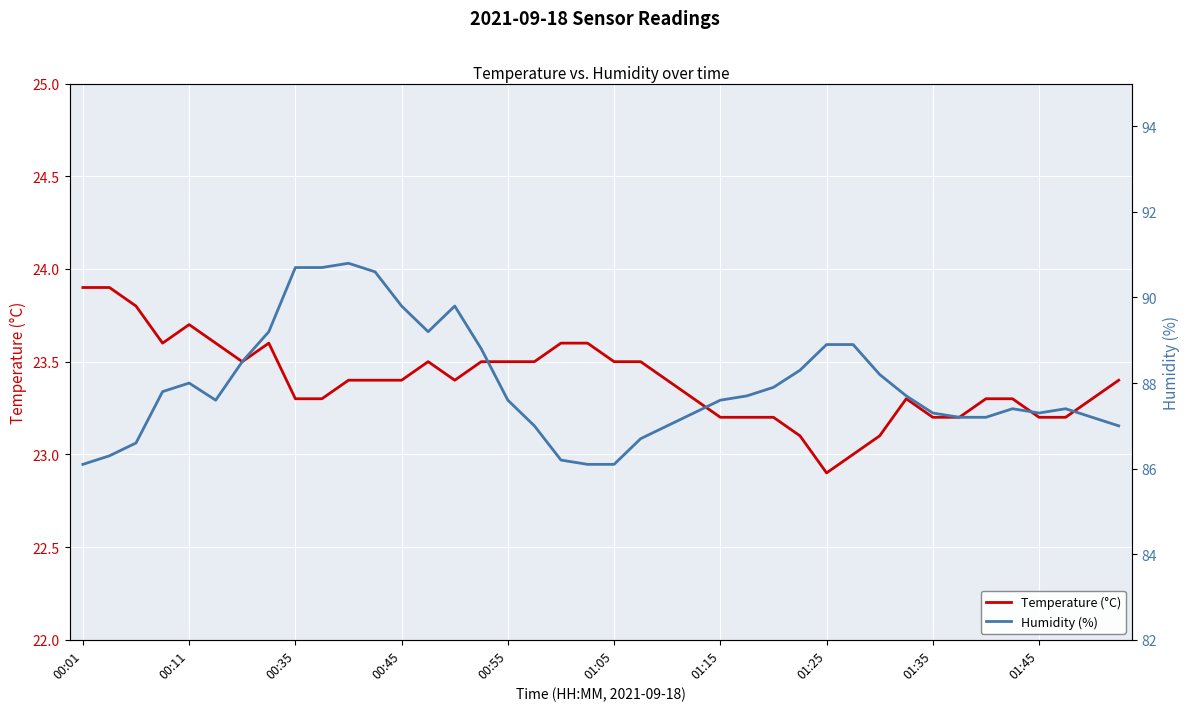

The value of Humidity (%) at 23 is 30.8. True or false?

False